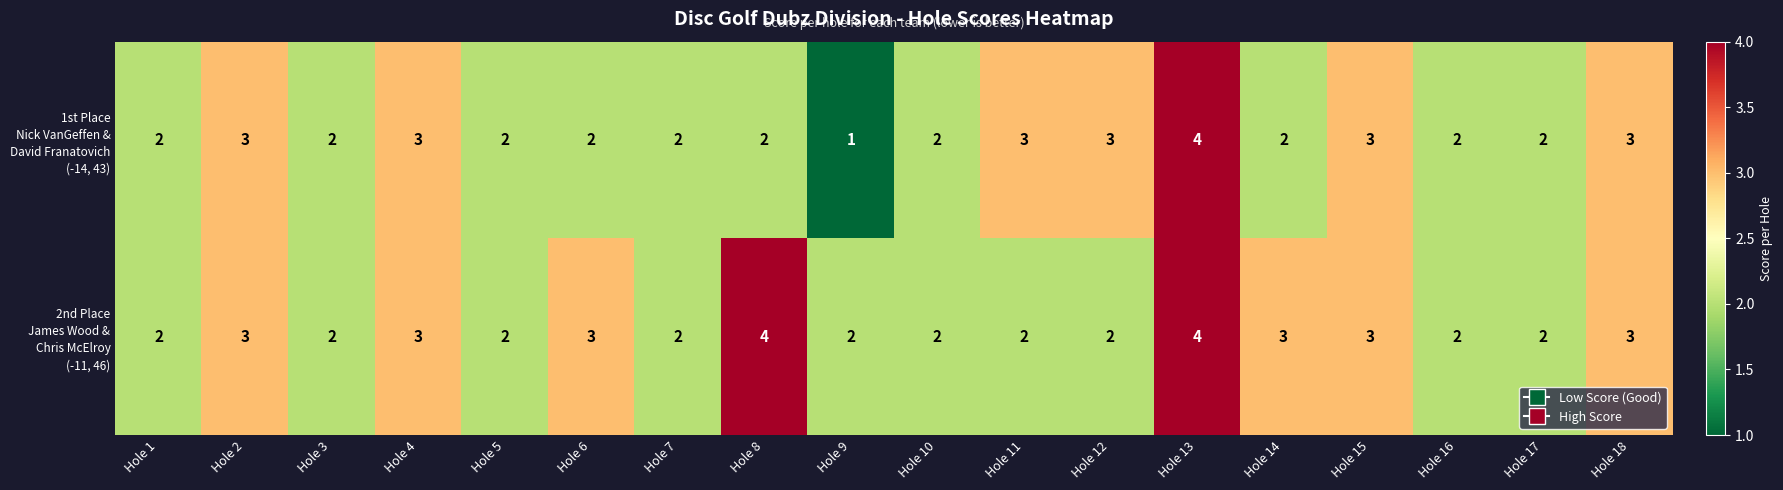

What is the total value across all series at Hole 16?

4